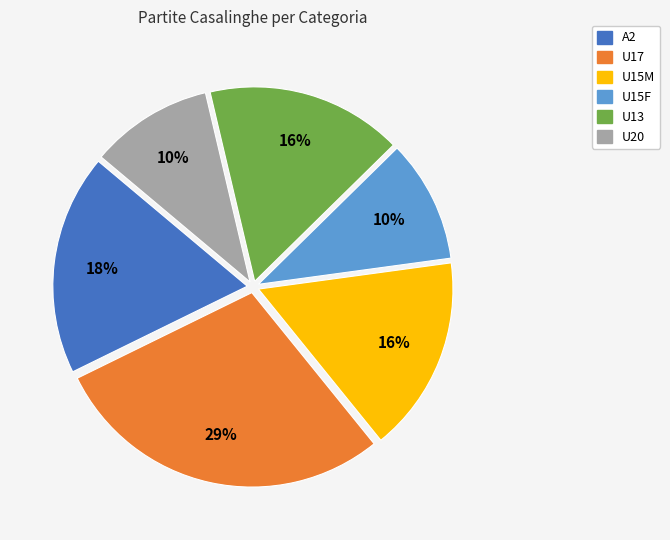

Is there a majority slice in this chart?

No